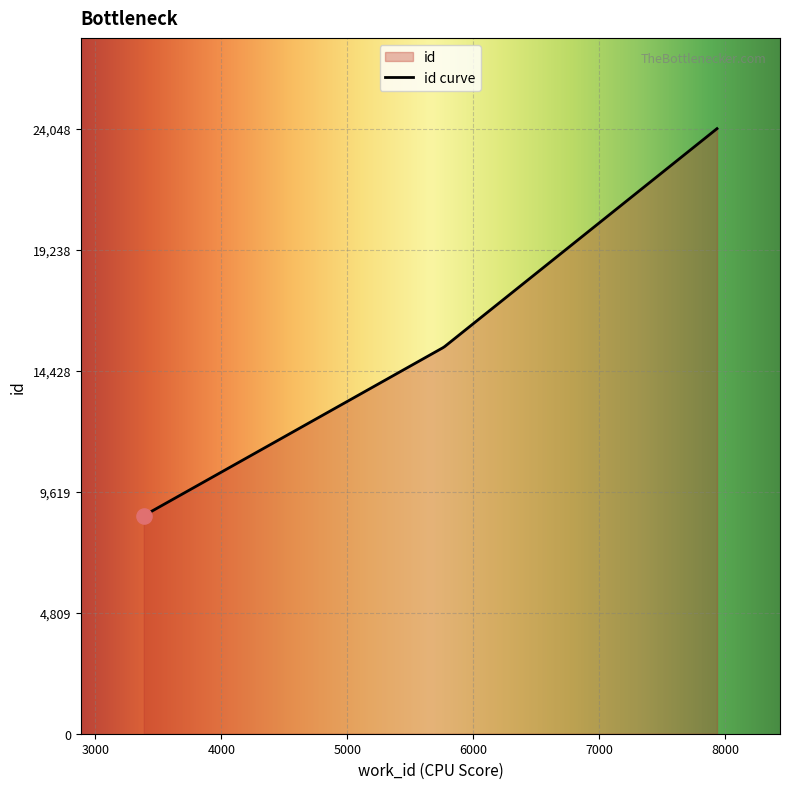

Between 3385 and 5767, which is larger?

5767